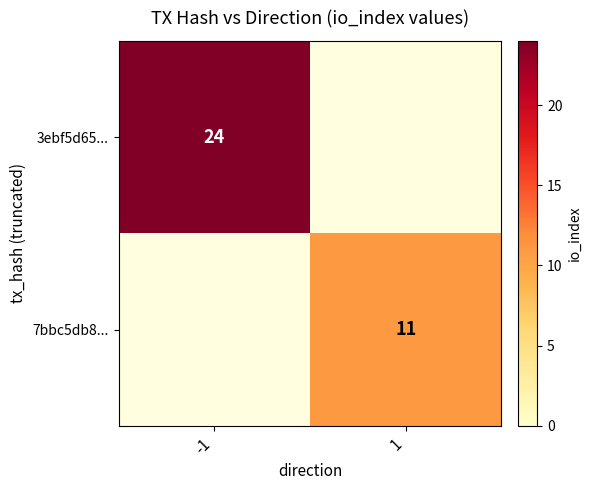

How many categories are shown in the chart?

2